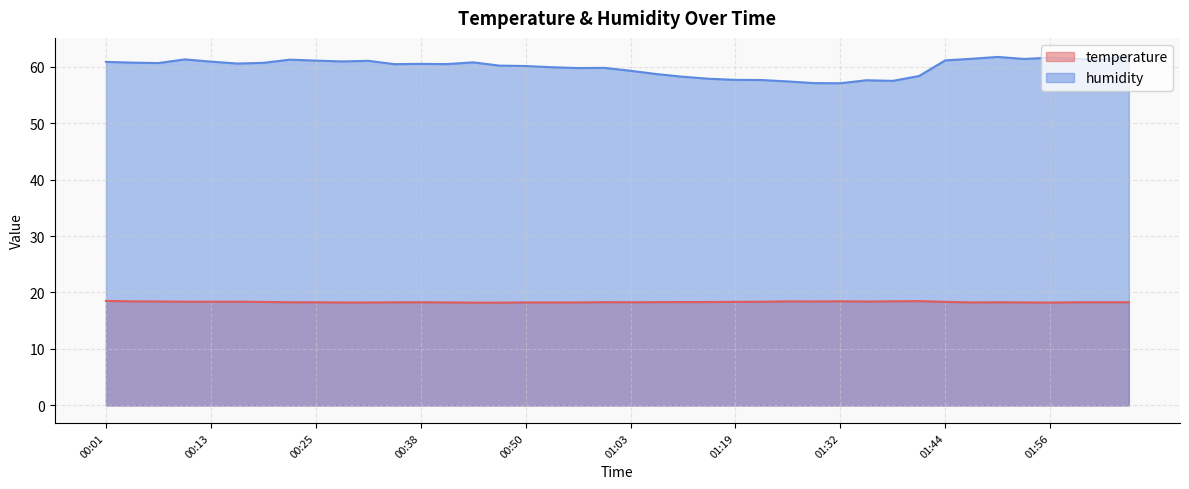

What is the total value across all series at 01:41?

76.8